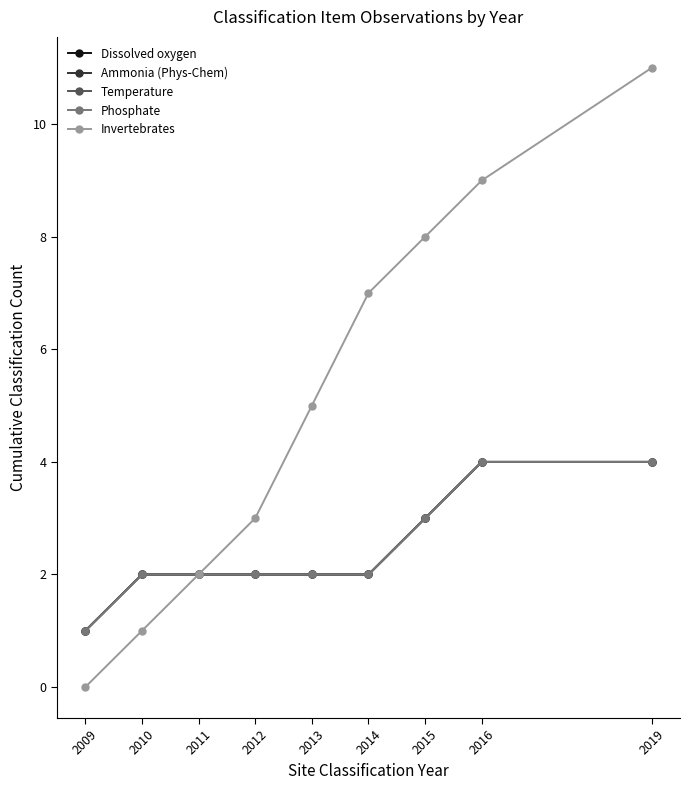

Does the chart have visible grid lines?

No